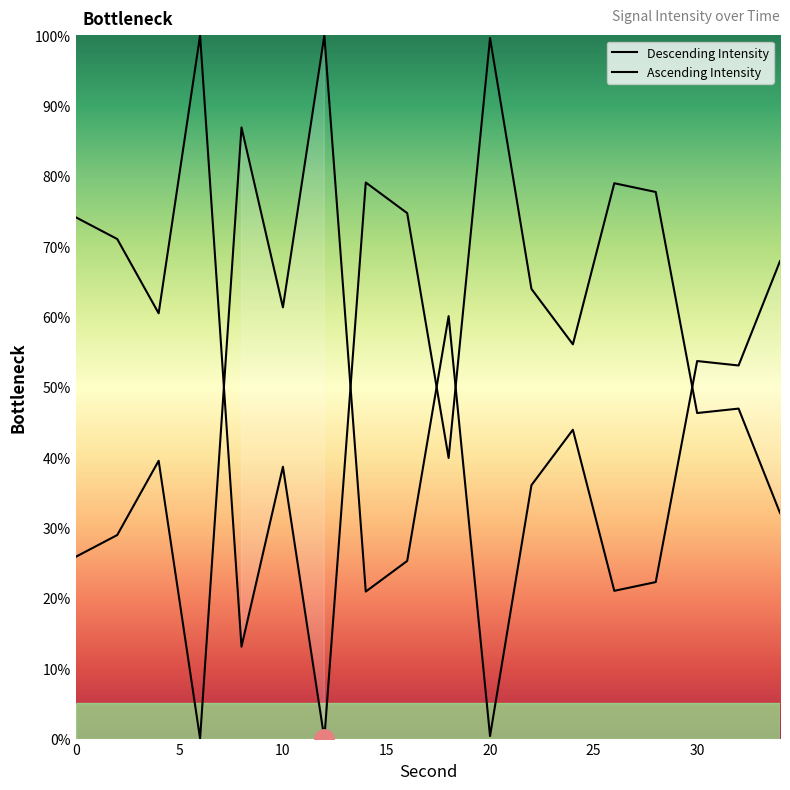

What is the value of the 6th point from the left?

38.7